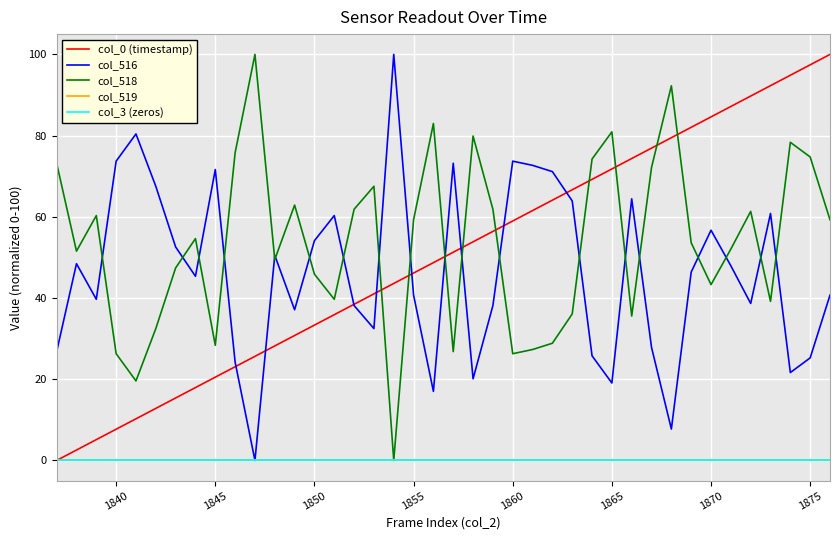

Does the chart have visible grid lines?

Yes